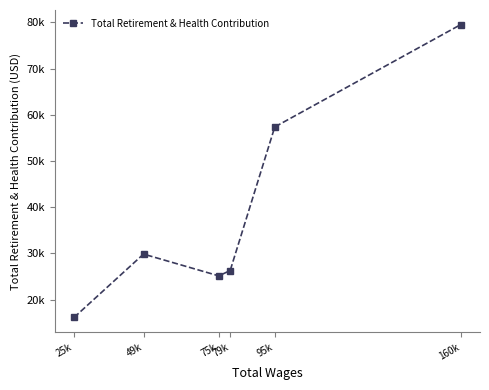

What is the label of the 3rd point from the right?

79k